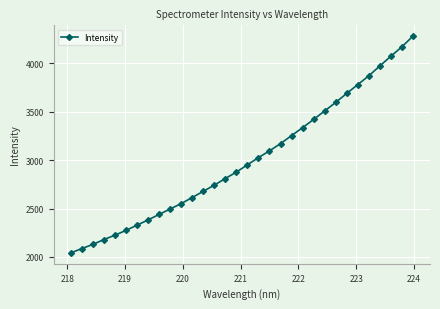

What is the value of the 3rd point from the left?

2129.4